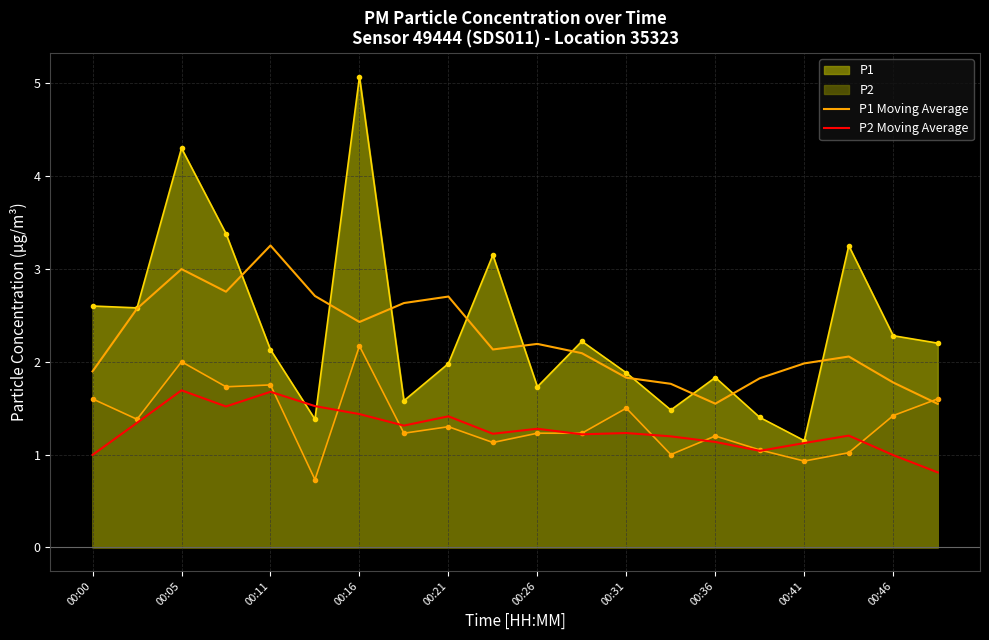

True or false: P2 and P1 cross at least once.

False